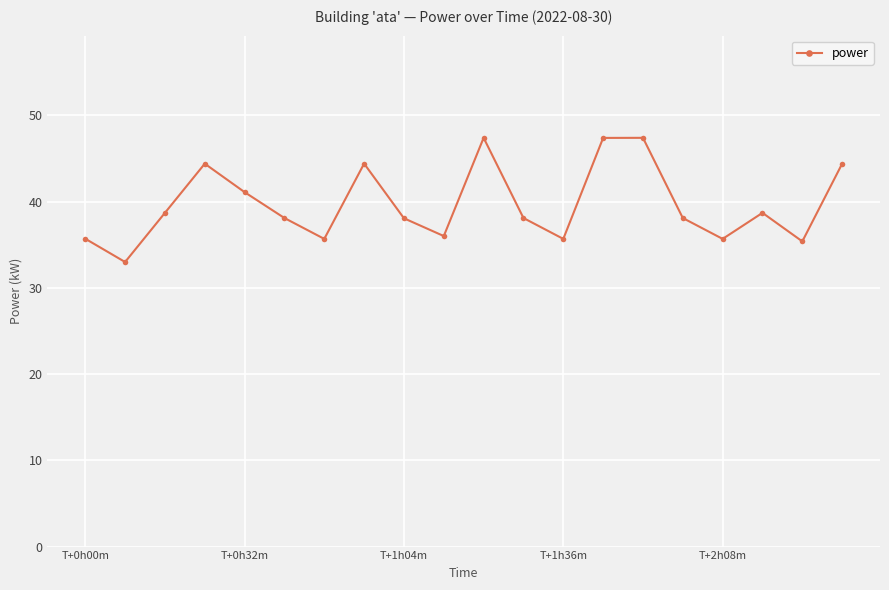

Reading right to left, extract all data points from this chart.

44.4	35.4	38.7	35.7	38.1	47.4	47.4	35.7	38.1	47.4	36.0	38.1	44.4	35.7	38.1	41.1	44.4	38.7	33.0	35.7